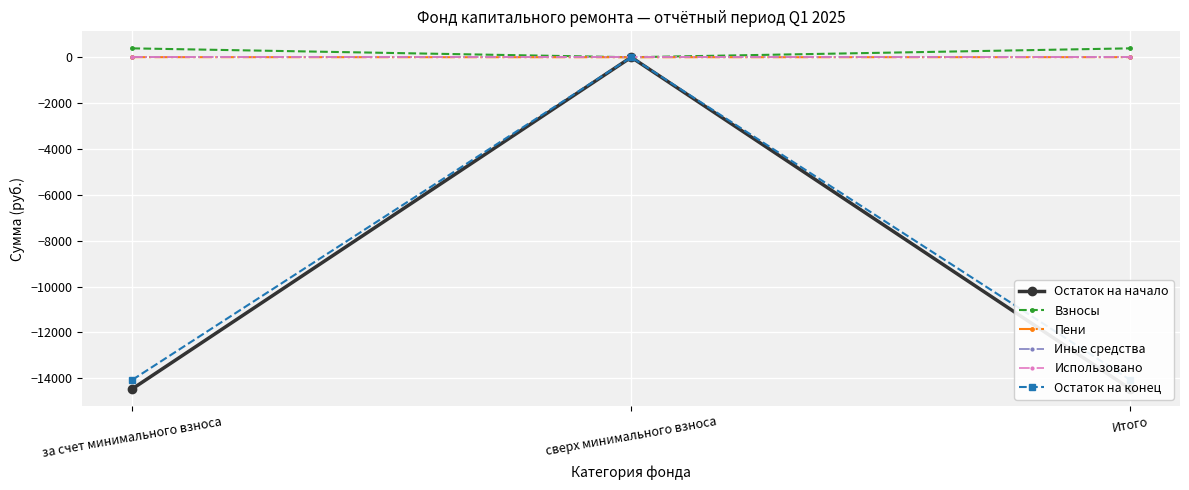

At за счет минимального взноса, list the series in order from smallest to largest.

Остаток на начало, Остаток на конец, Иные средства, Использовано, Пени, Взносы